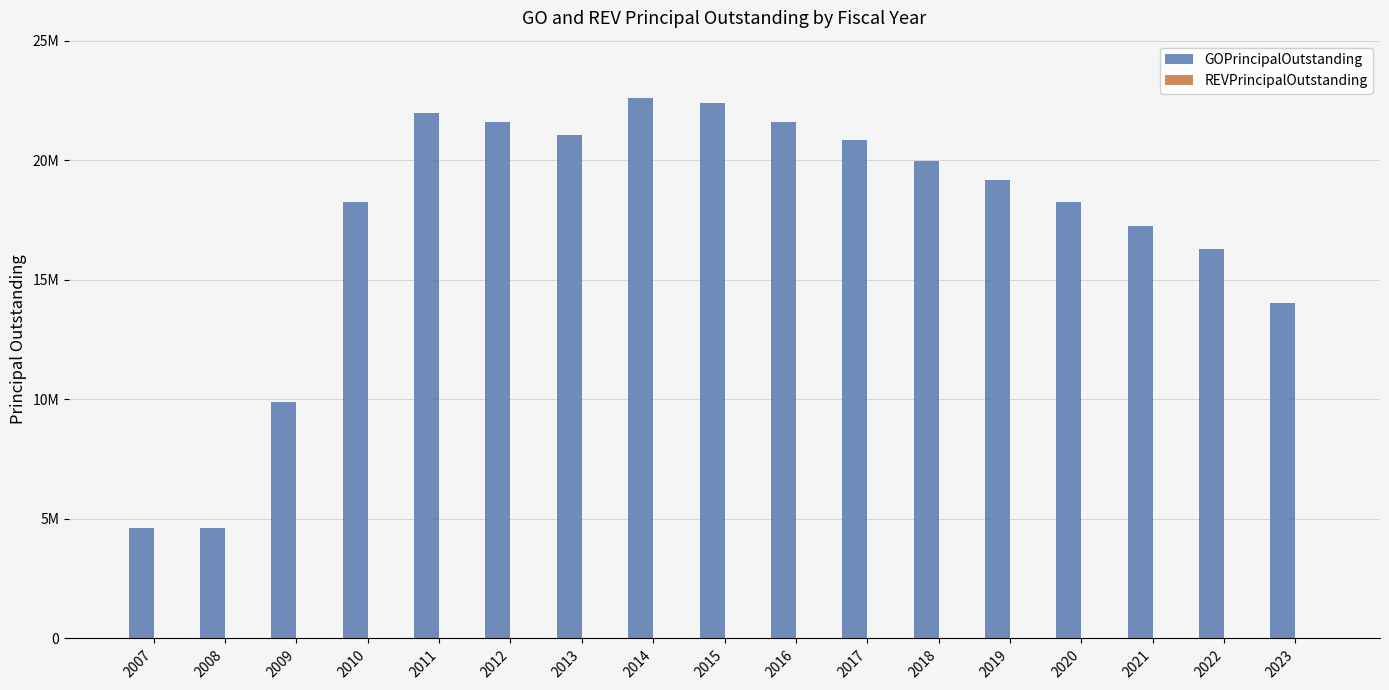

Reading left to right, transcribe all the data shown in this chart.

GOPrincipalOutstanding: 4600000	4600000	9875000	18235000	21990000	21590000	21065000	22590000	22395000	21585000	20835000	19970000	19175000	18245000	17270000	16270000	14035000
REVPrincipalOutstanding: 0	0	0	0	0	0	0	0	0	0	0	0	0	0	0	0	0